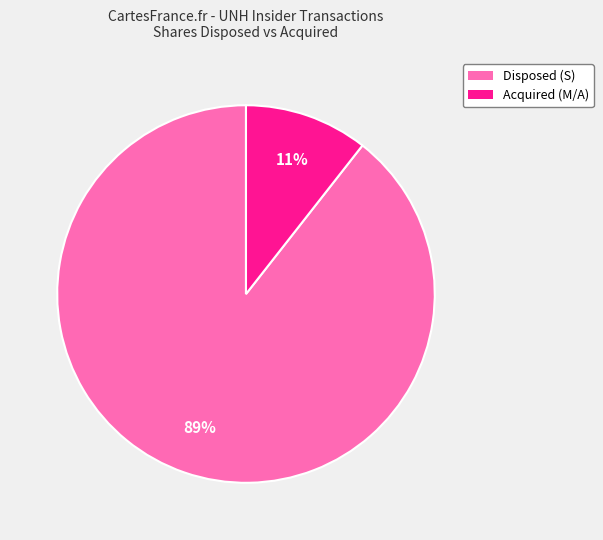

Is there a majority slice in this chart?

Yes